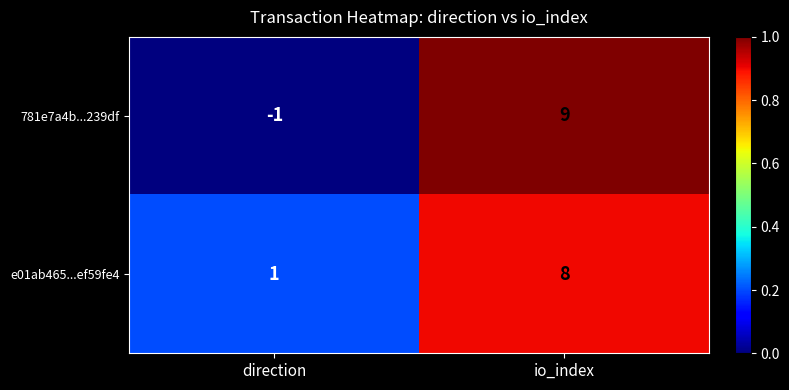

Which series has the widest spread of values?

781e7a4b...239df